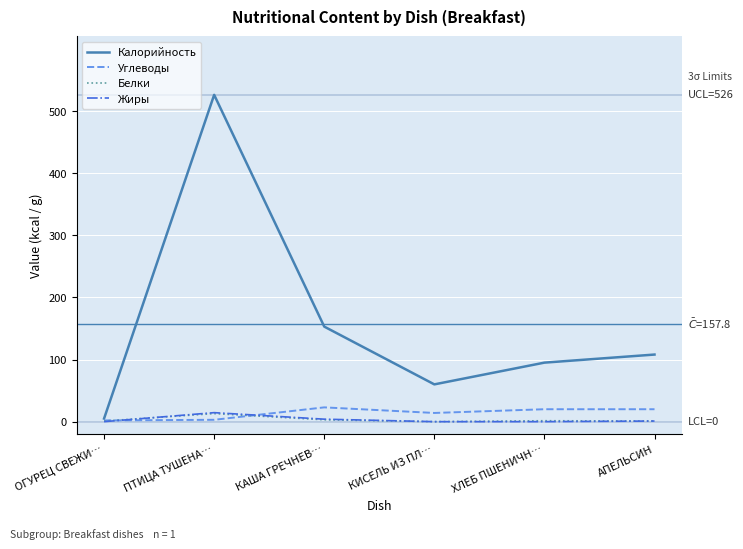

The Белки series shows 0.0 at КИСЕЛЬ ИЗ ПЛ…. True or false?

True